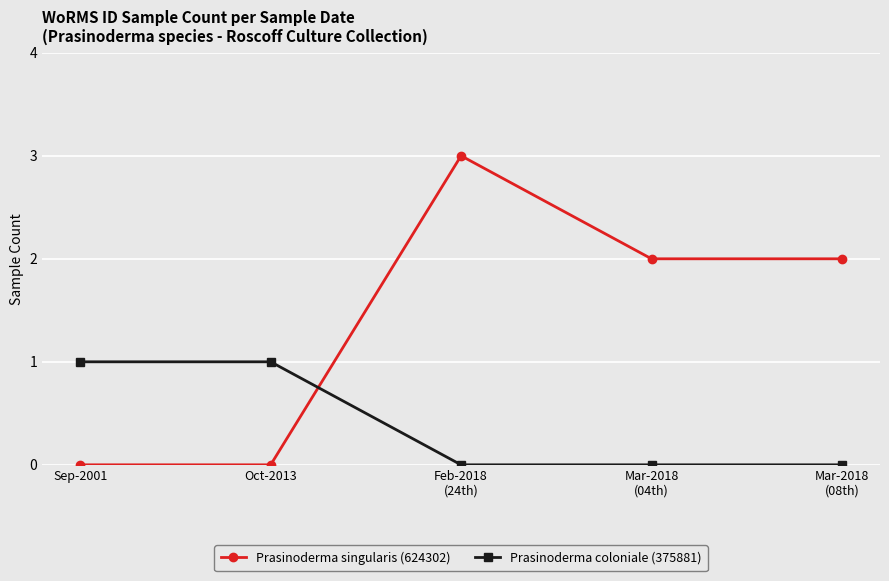

Reading right to left, transcribe all the data shown in this chart.

Prasinoderma singularis (624302): 2	2	3	0	0
Prasinoderma coloniale (375881): 0	0	0	1	1